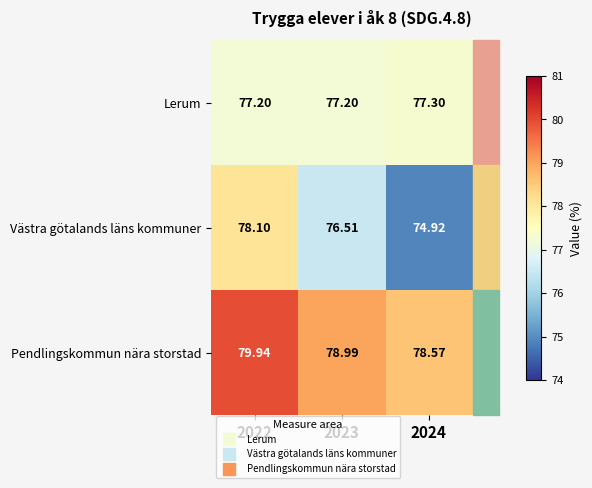

Which series has the widest spread of values?

Västra götalands läns kommuner